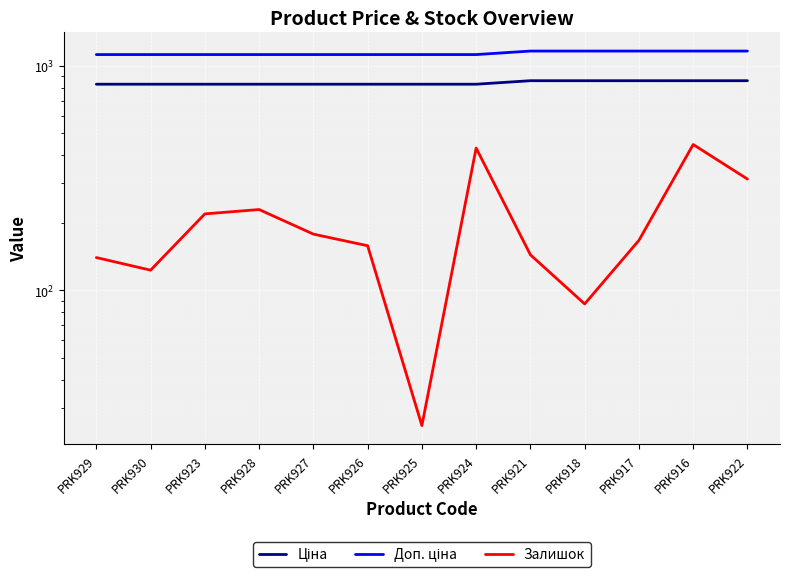

What is the sum of all Ціна values?

10909.9